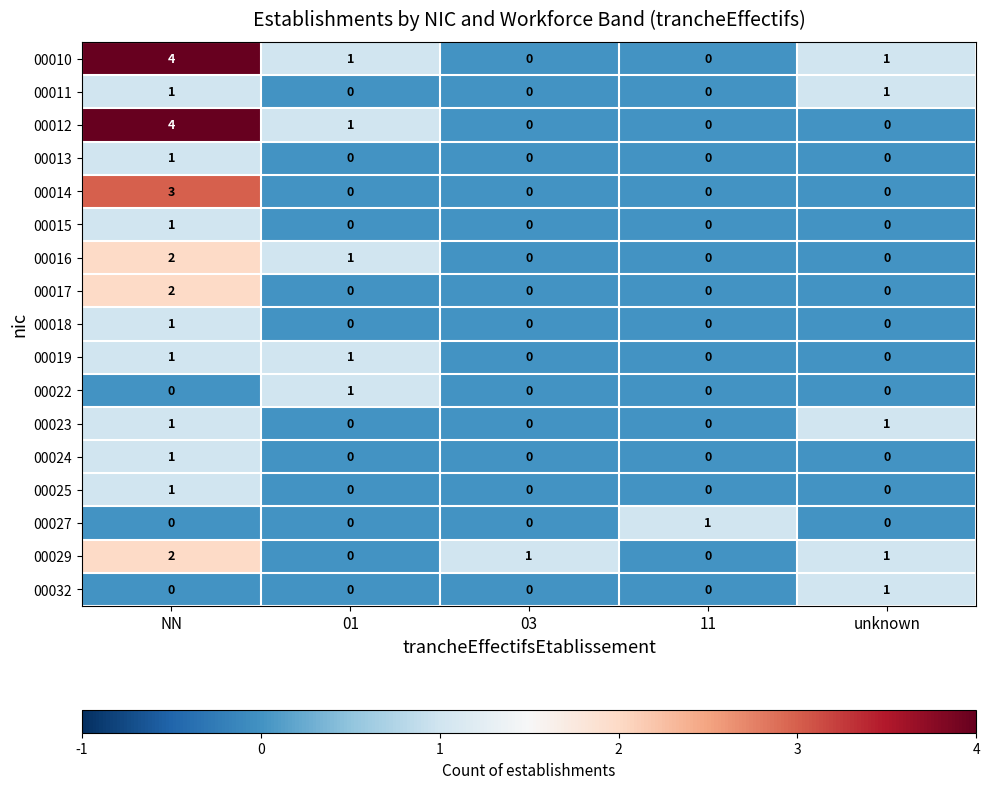

How many 00016 values are between 0 and 1?

4